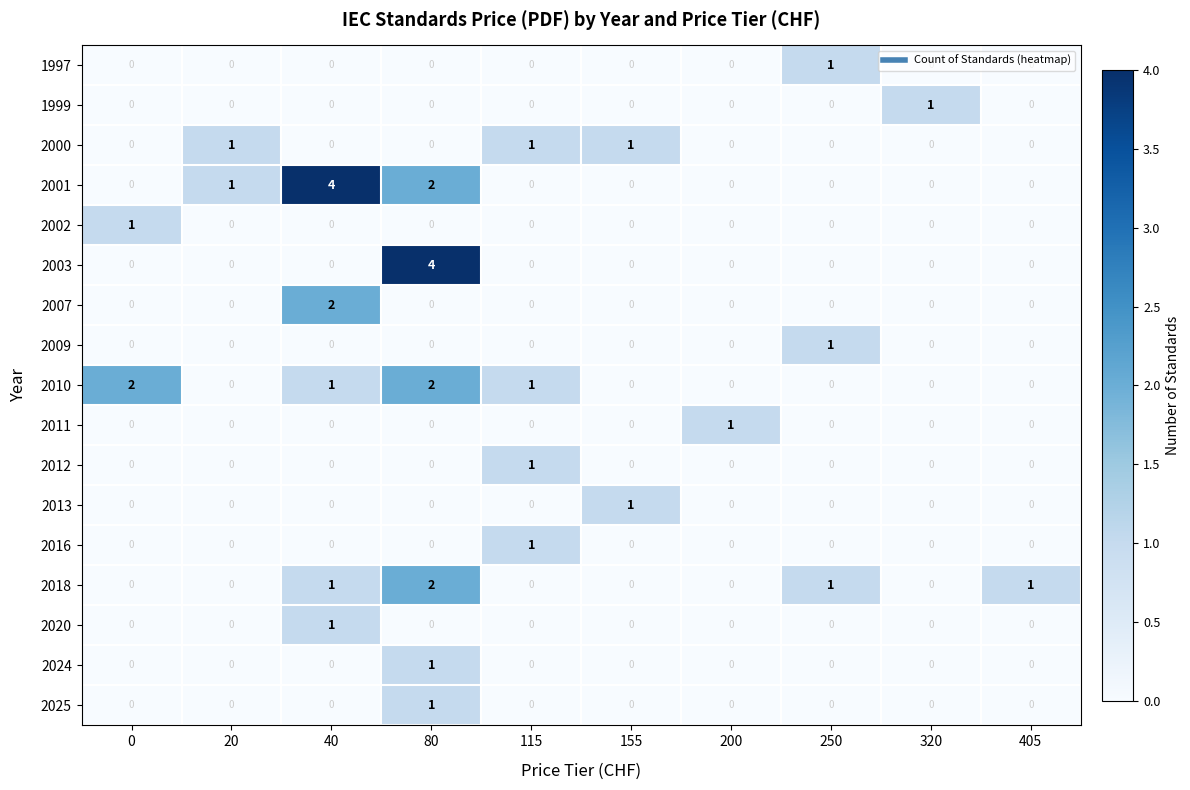

At which label does 2025 reach its peak?

80